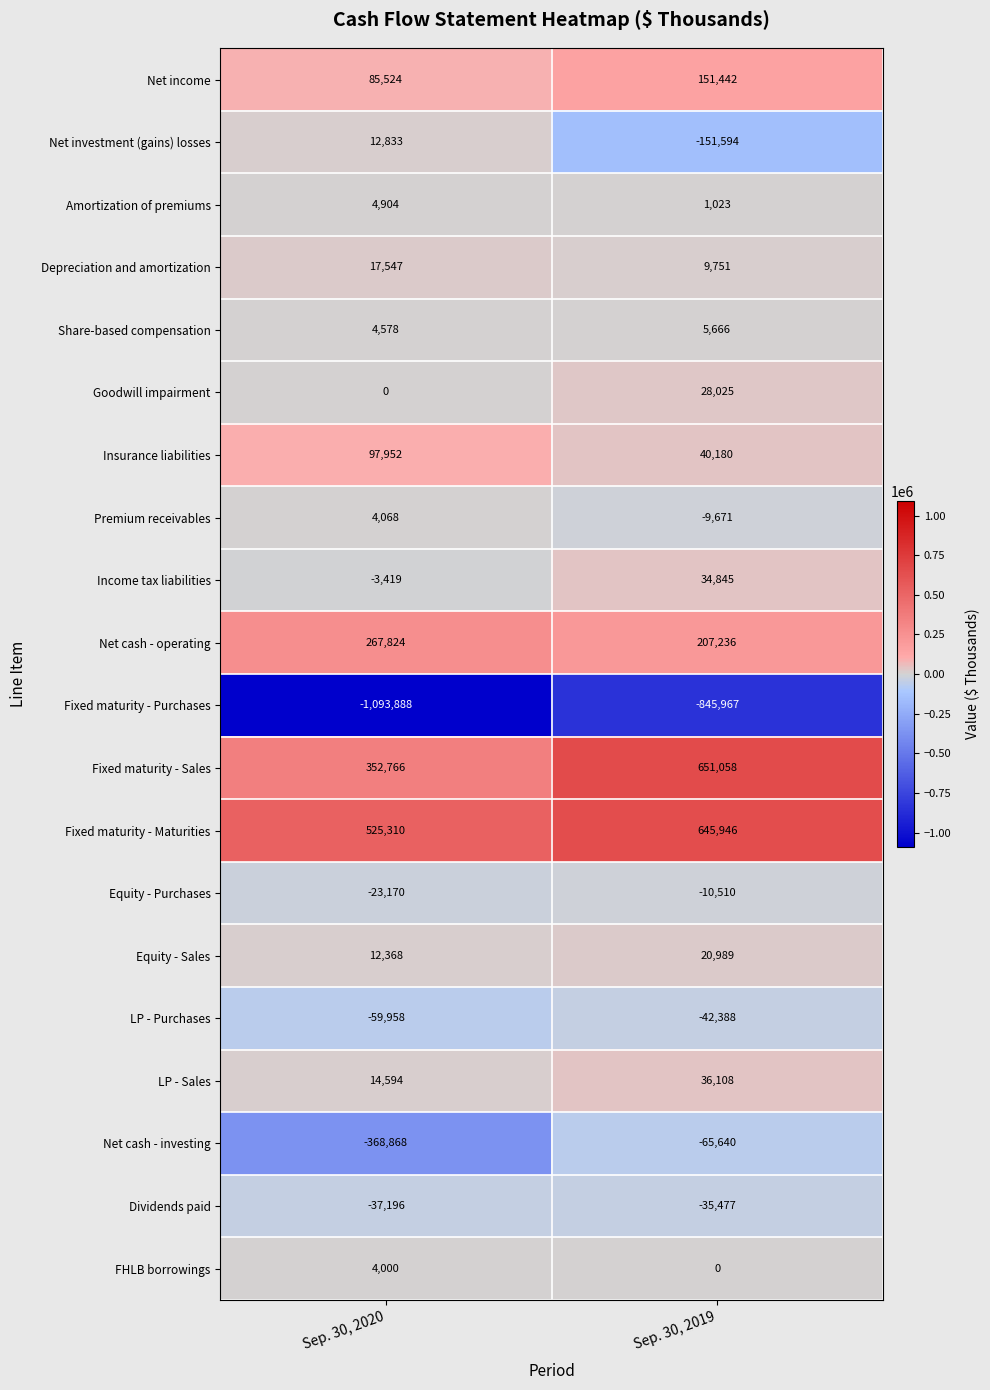

What is the average value of the LP - Purchases series?

-51173